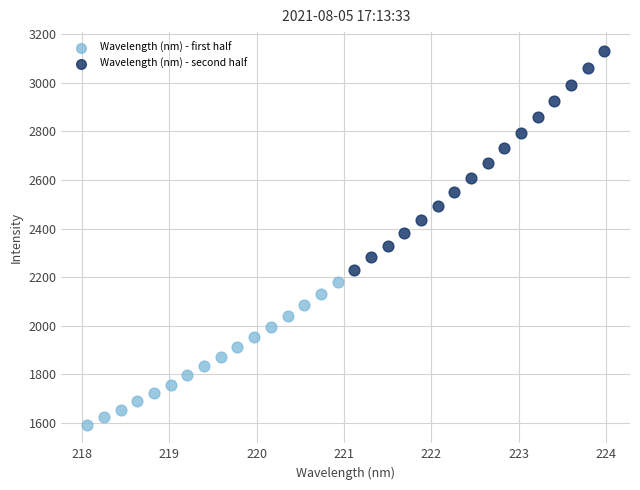

Which series contains the highest Y value?

Wavelength (nm) - second half